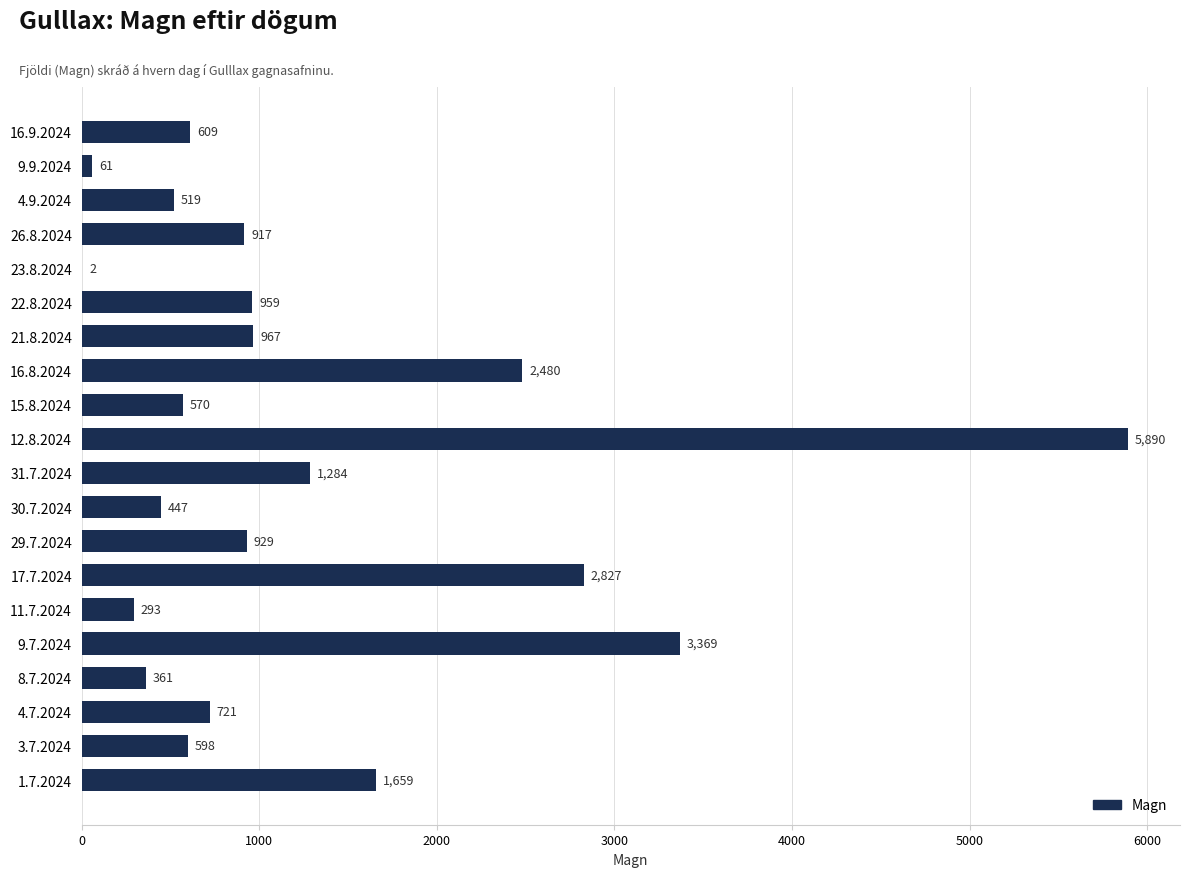

What is the sum of all values?

25462